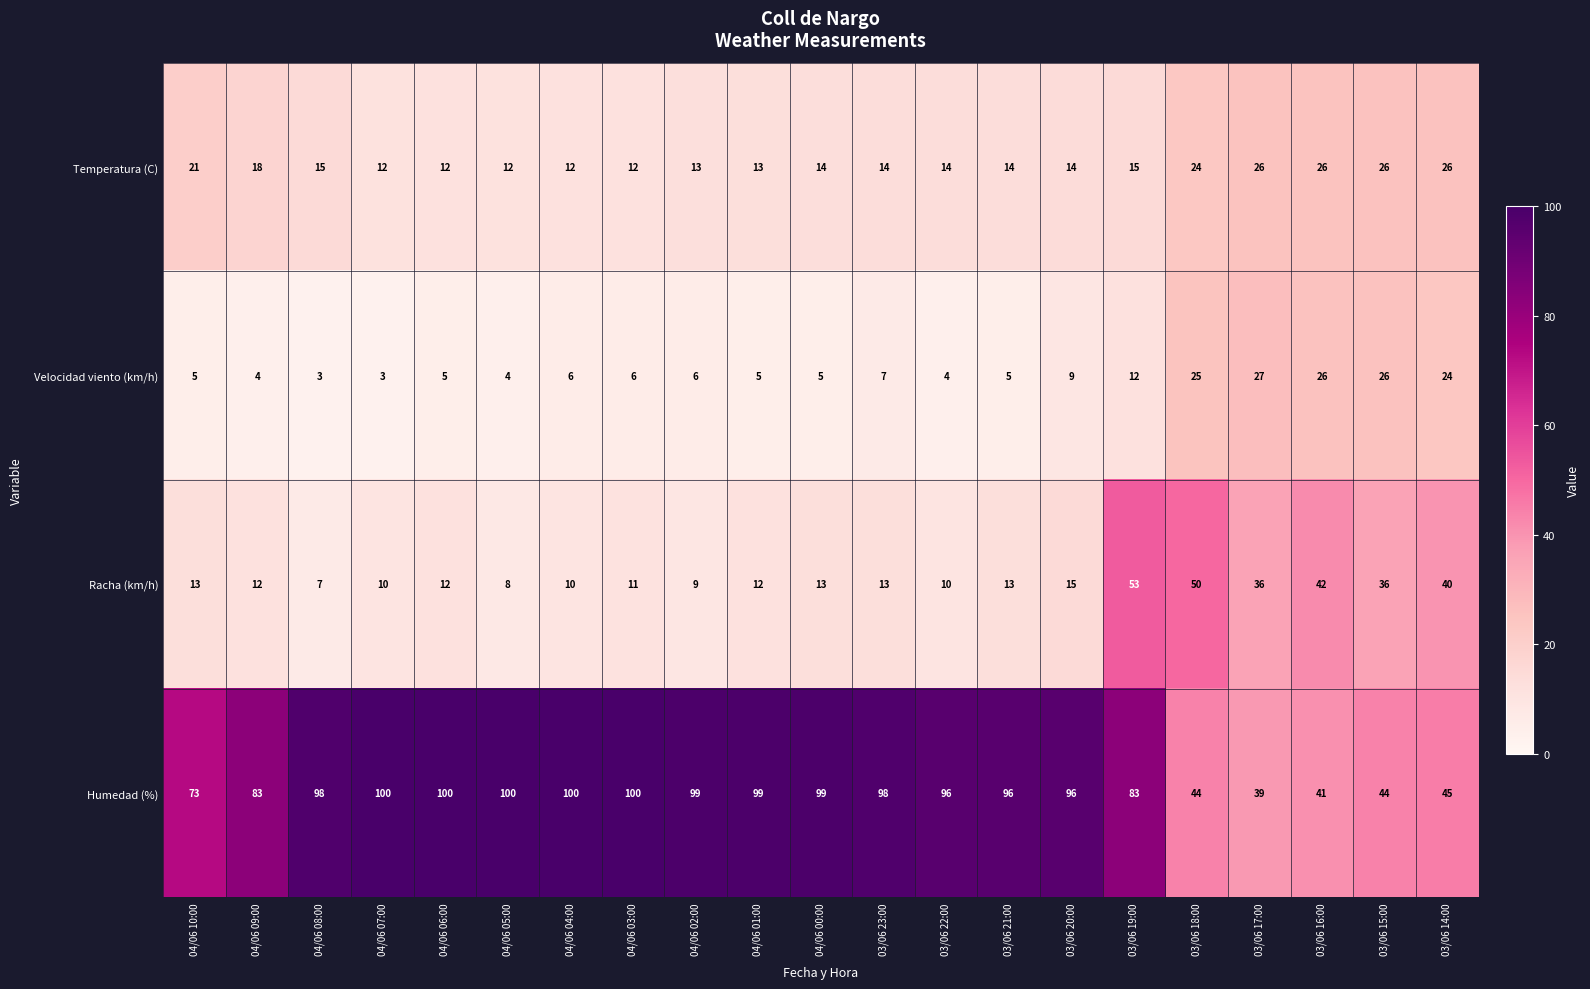

What is the highest value of the Racha (km/h) series?

53